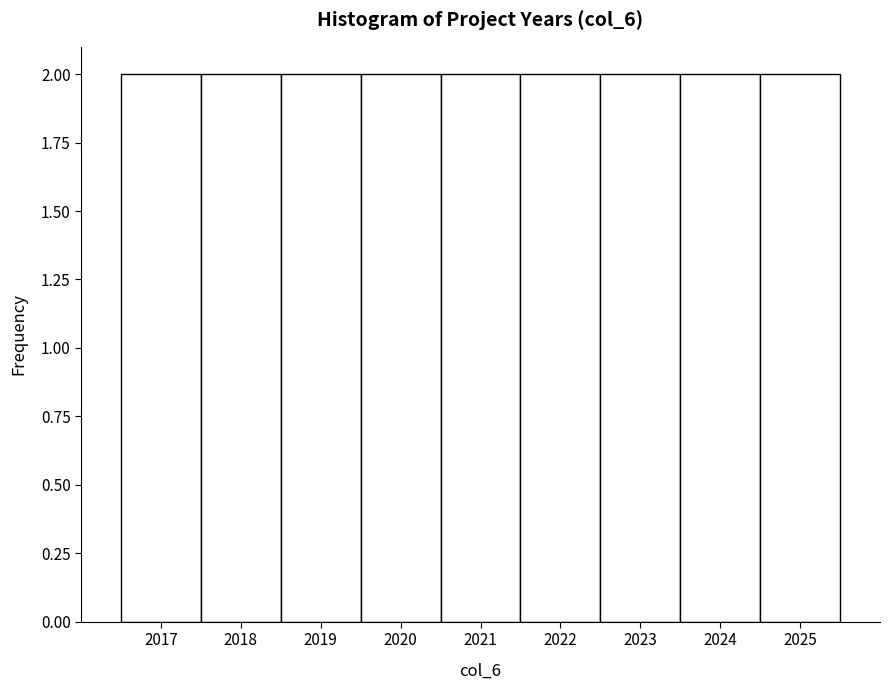

Reading left to right, transcribe this chart: for each bar, give the range it covers on the x-axis and its height. The values are not printed on the chart, so give them approximately, as read against the axis.

2016.5 to 2017.5: 2
2017.5 to 2018.5: 2
2018.5 to 2019.5: 2
2019.5 to 2020.5: 2
2020.5 to 2021.5: 2
2021.5 to 2022.5: 2
2022.5 to 2023.5: 2
2023.5 to 2024.5: 2
2024.5 to 2025.5: 2